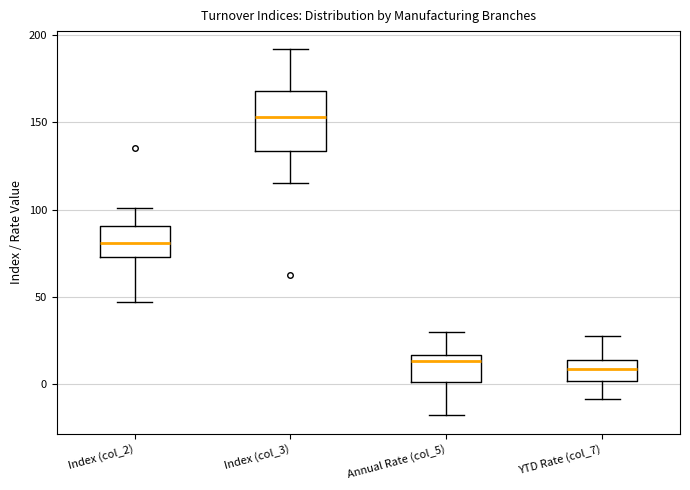

Reading left to right, transcribe this box plot: for each box, give where its median line is, the range the box spans, and where its two whiskers end, as read against the y-axis. The values are not printed on the chart, so give them approximately, as read against the axis.

Index (col_2): median 80, box 75 to 90, whiskers 45 to 100
Index (col_3): median 155, box 135 to 170, whiskers 115 to 190
Annual Rate (col_5): median 15 (just below the box's upper edge), box 0 to 15, whiskers -20 to 30
YTD Rate (col_7): median 10, box 0 to 15, whiskers -10 to 30